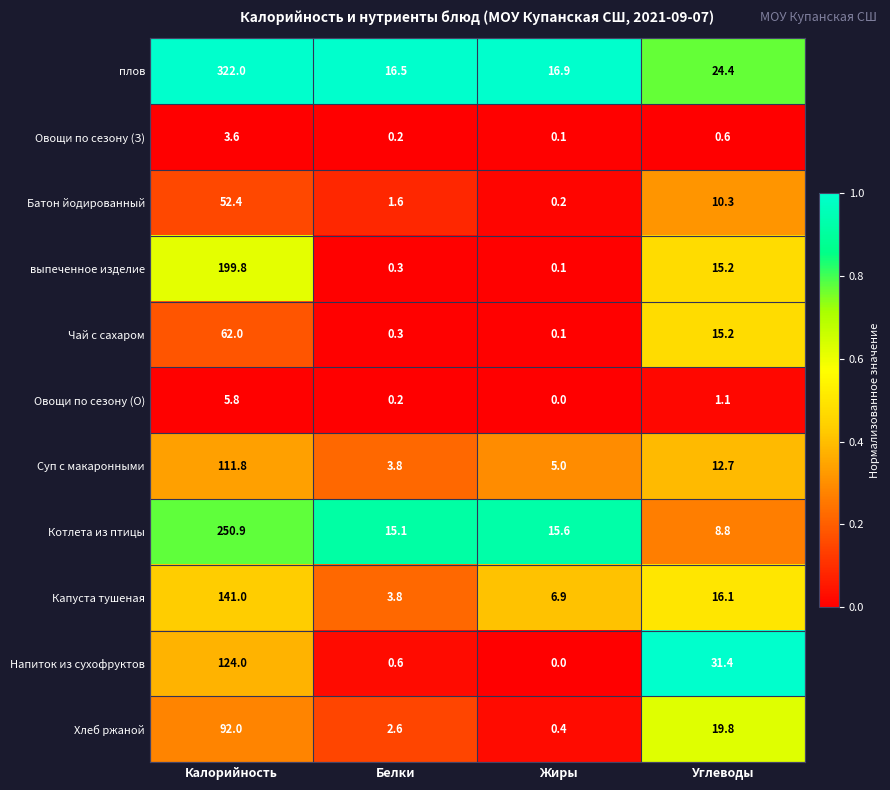

Which series has the largest range (max minus min)?

плов